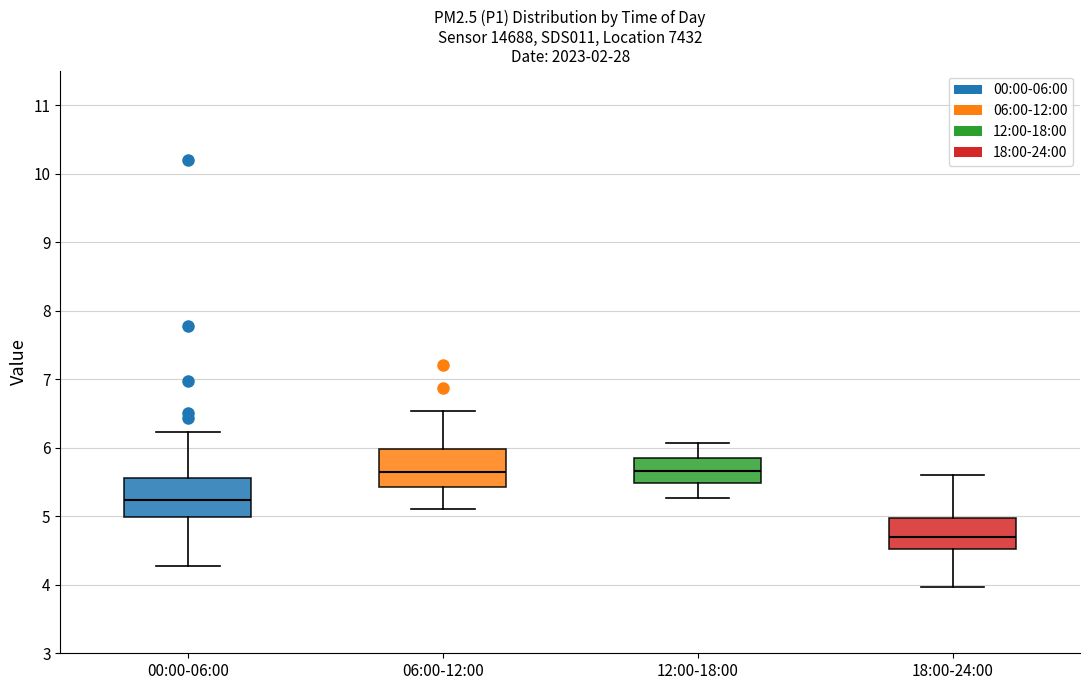

Which box's median line is the lowest?

18:00-24:00